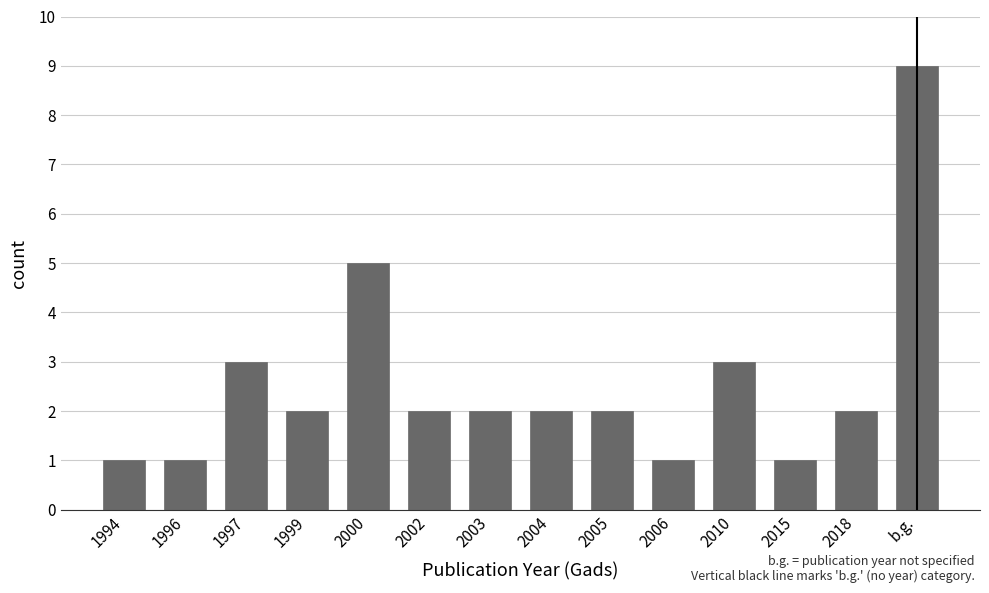

The value at 2015 is 1. True or false?

True